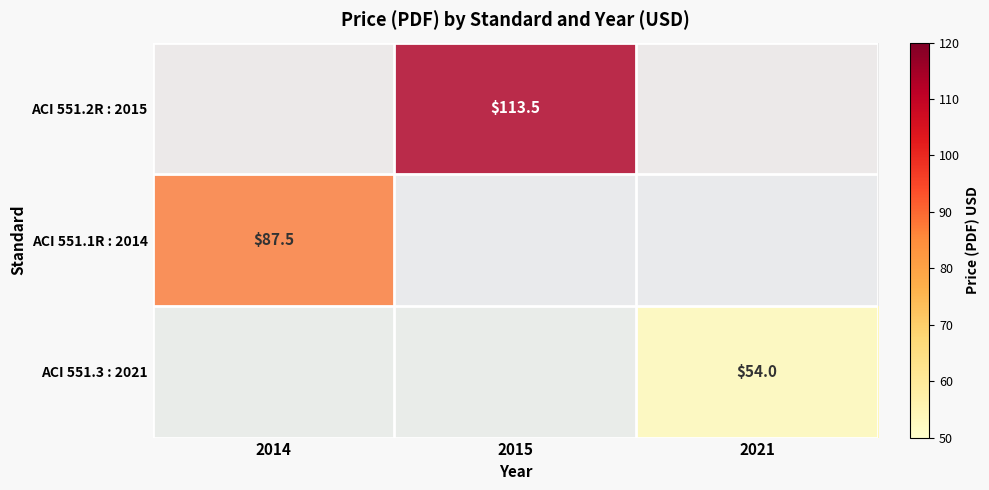

True or false: ACI 551.3 : 2021 has a value of 54.0 at 2021.

True